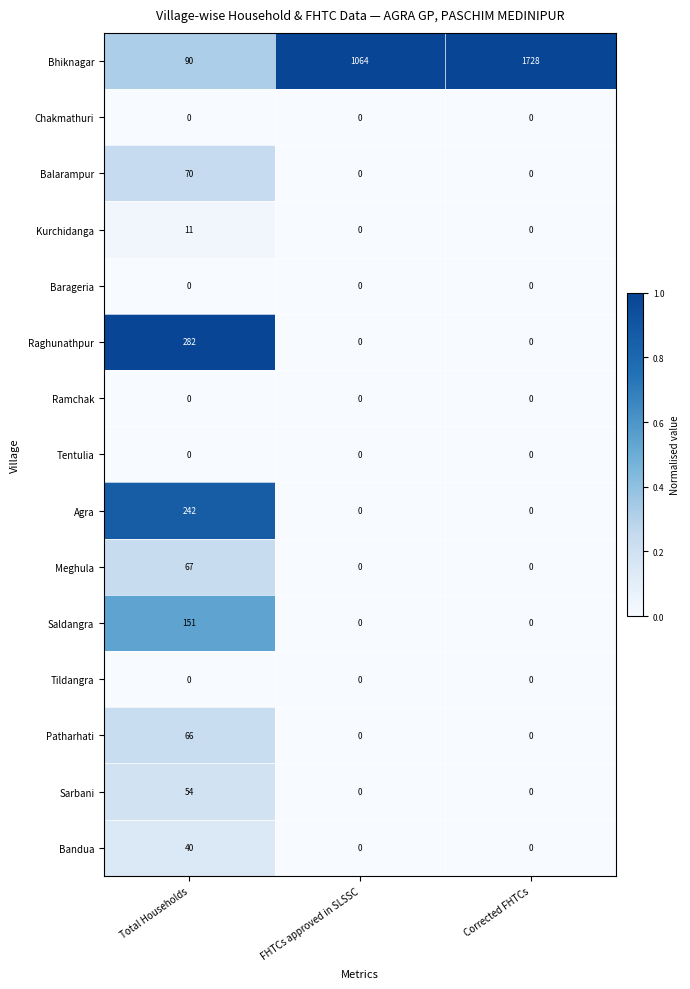

How many distinct data groups are displayed?

15